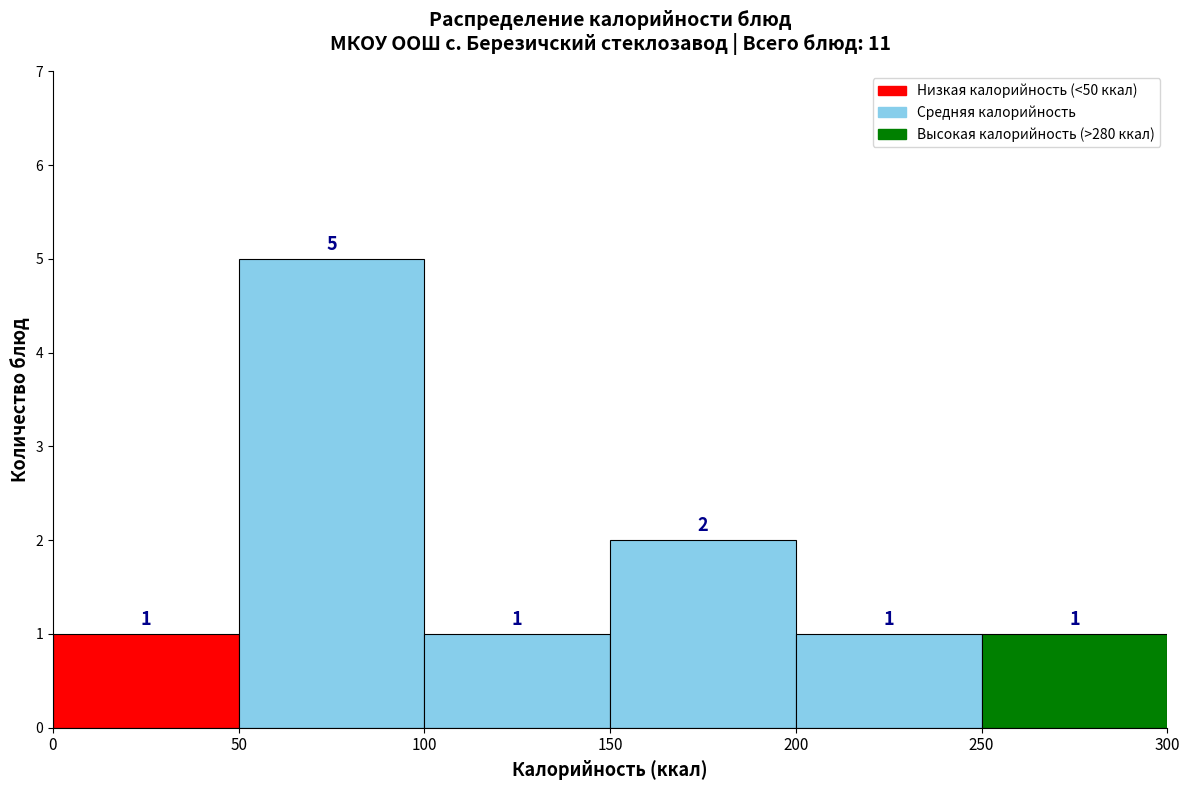

Reading left to right, list every bar in this chart as the range it spans on the x-axis followed by its height.

0 to 50: 1
50 to 100: 5
100 to 150: 1
150 to 200: 2
200 to 250: 1
250 to 300: 1